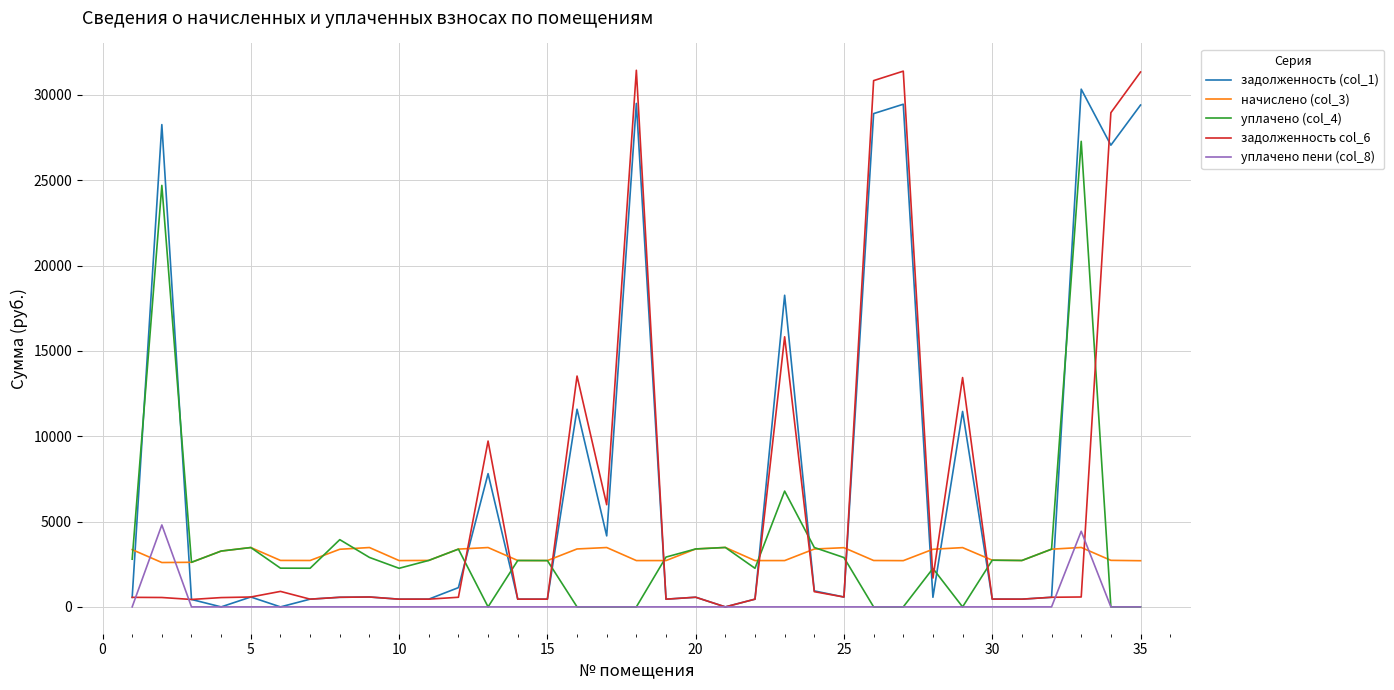

What is the maximum value for начислено (col_3)?

3482.9